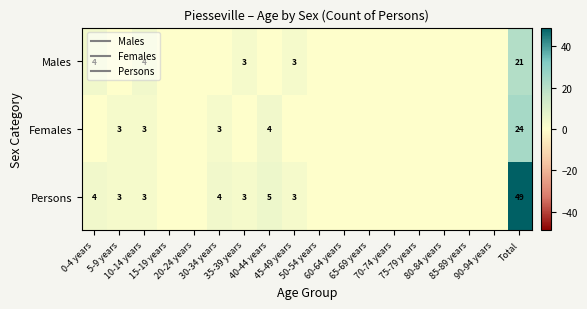

At which category is the sum across all series the highest?

Total